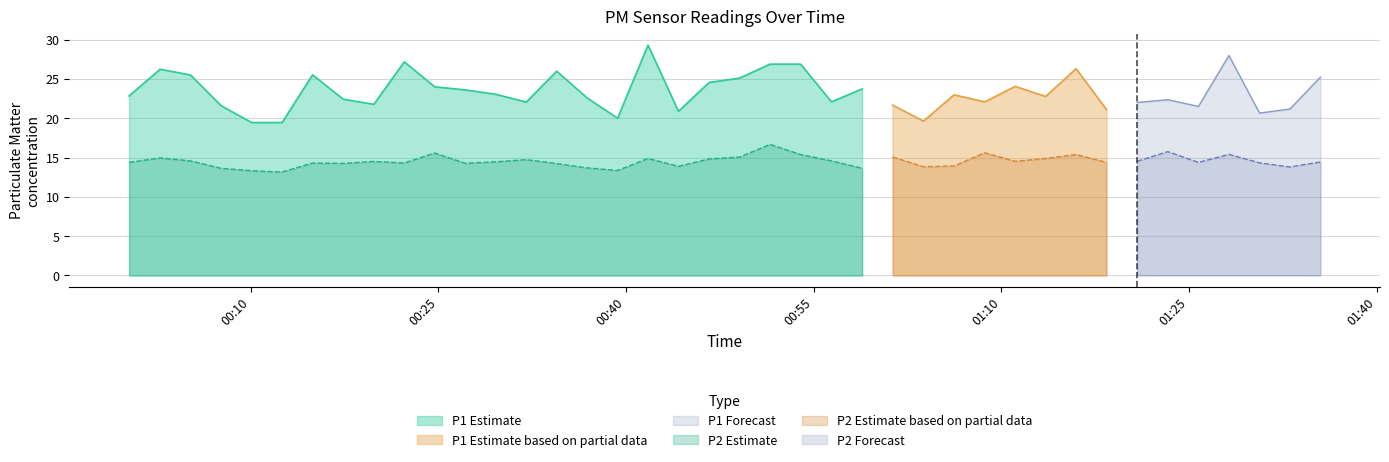

True or false: P2 has a value of 15.1 at 20.

True